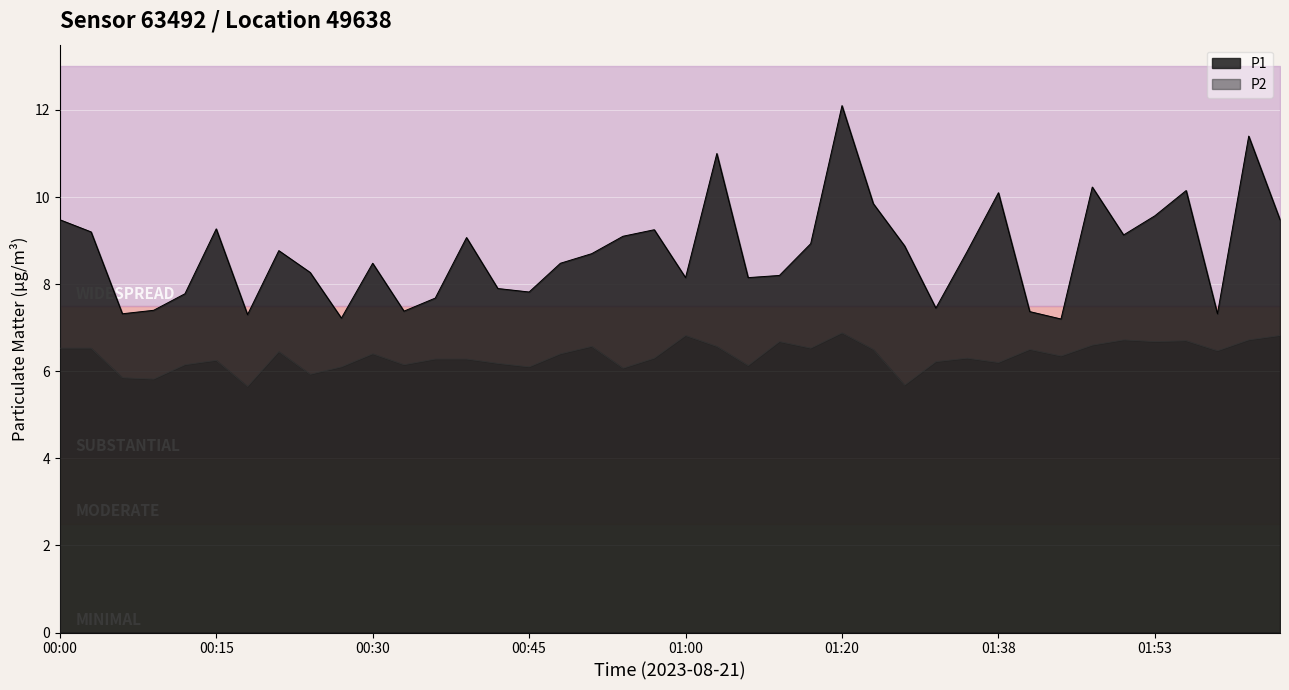

Between 01:35 and 01:56, which series saw the biggest shift?

P1